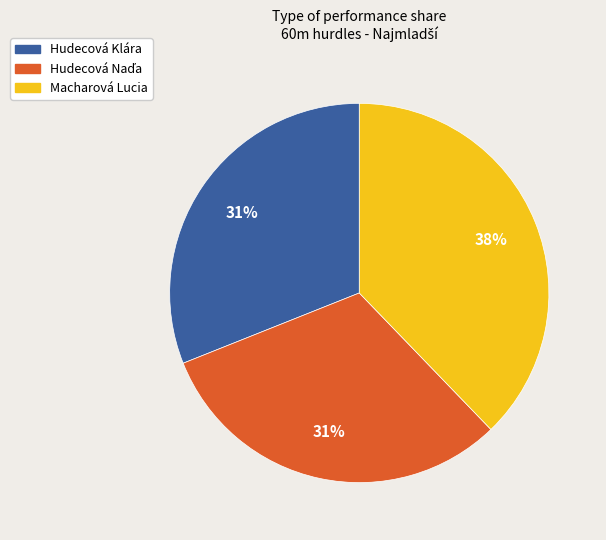

Does Hudecová Klára represent more than half of the total?

No